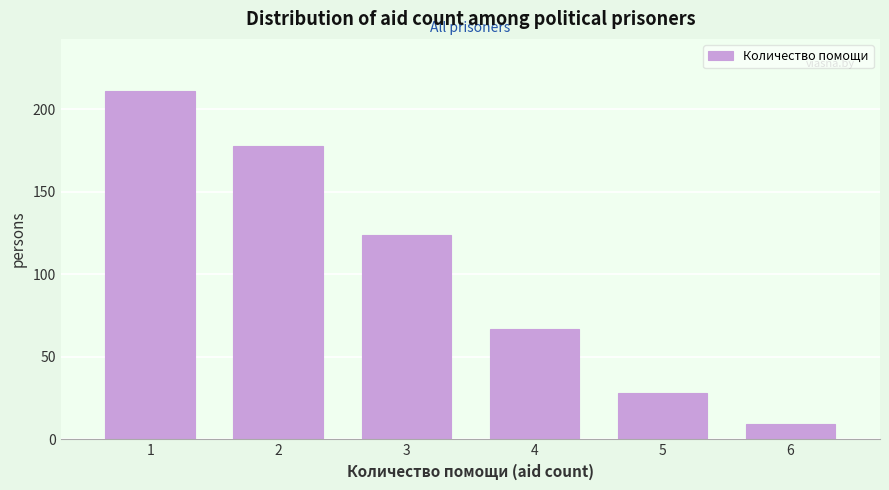

Reading right to left, transcribe all the data shown in this chart.

9	28	67	124	178	211